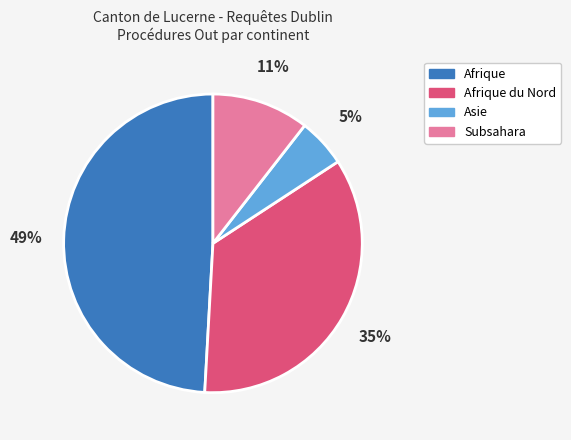

To the nearest percent, what percentage of the pie is Afrique?

49%